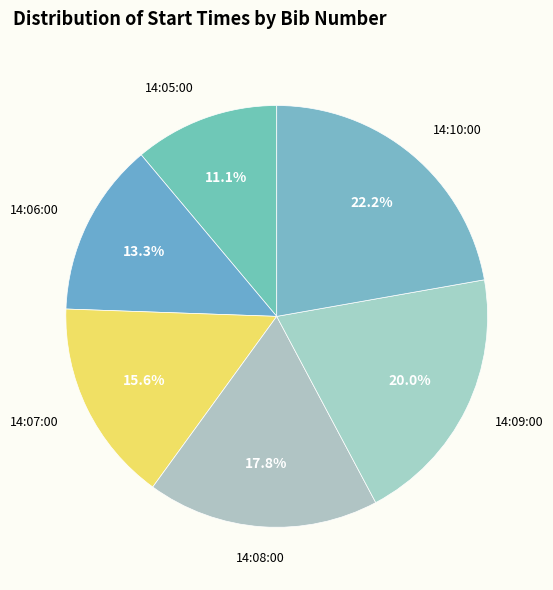

How many slices are in this pie chart?

6